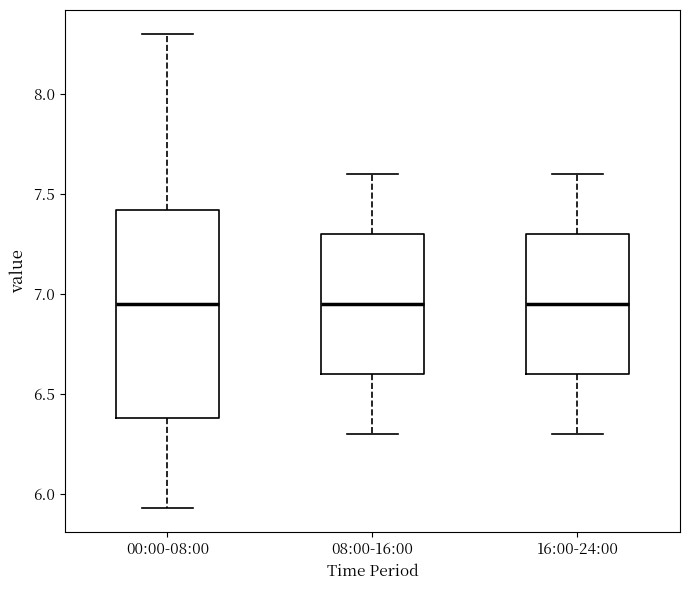

Where is the upper edge of the box for 08:00-16:00 on the y-axis? The values are not printed on the chart, so give them approximately, as read against the axis.

7.30